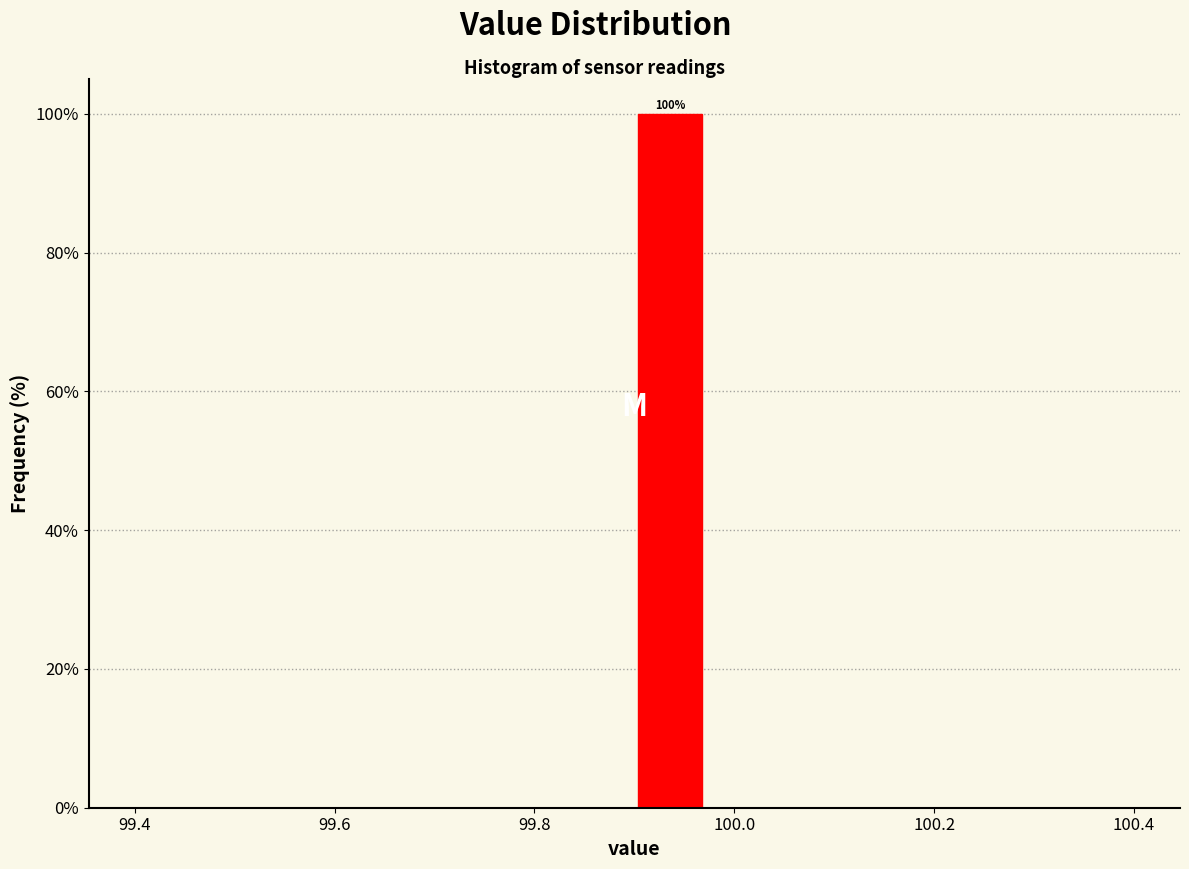

Around what value on the x-axis is the tallest bar? Give the approximate position of its centre, as read against the axis.

99.94